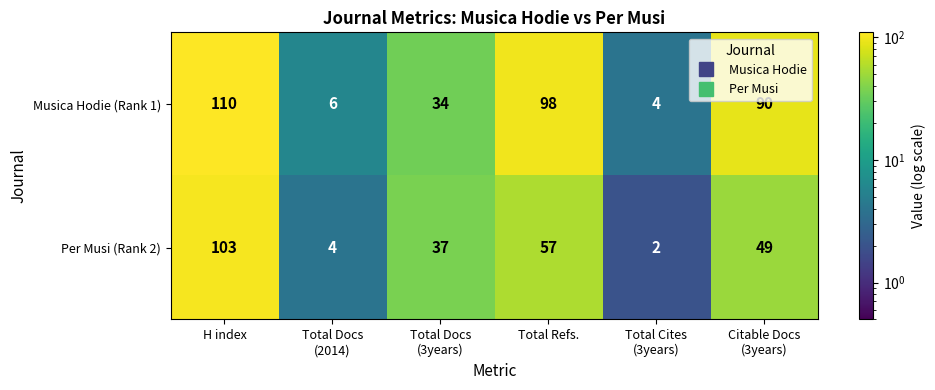

At which category does the chart reach its peak across all series?

H index